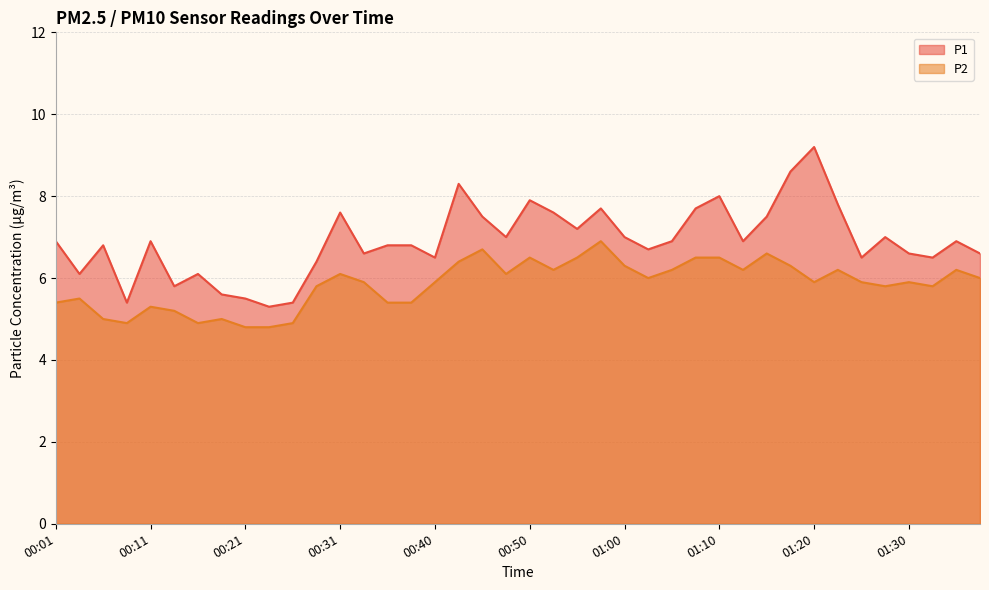

Where is the first local maximum for P2?

00:03